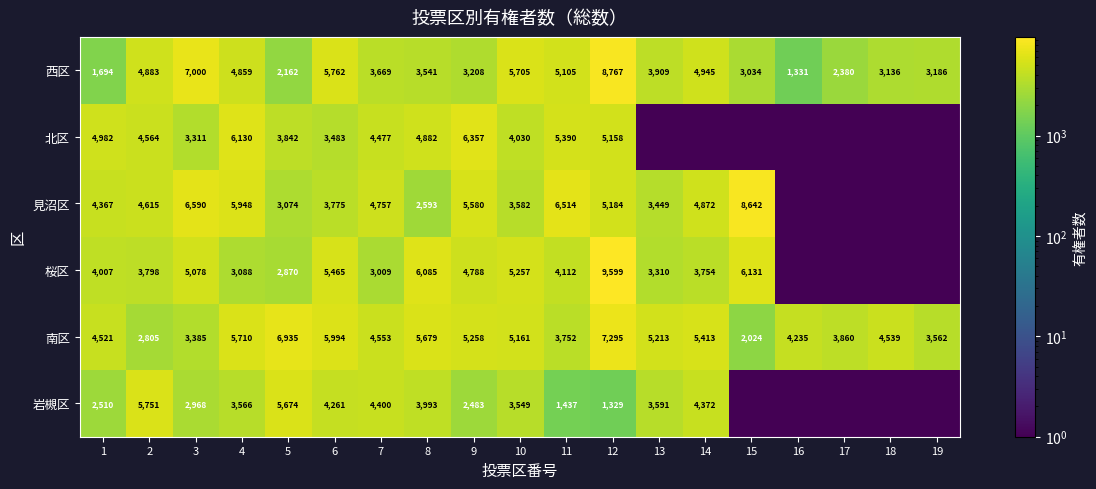

True or false: 西区 has a value of 5762 at 6.

True